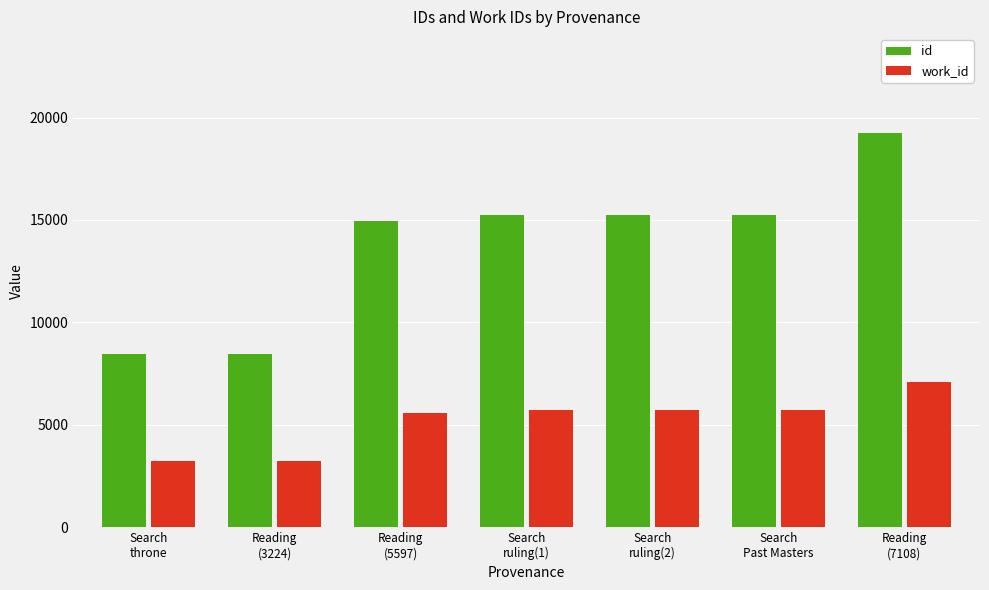

How many series are shown in this chart?

2